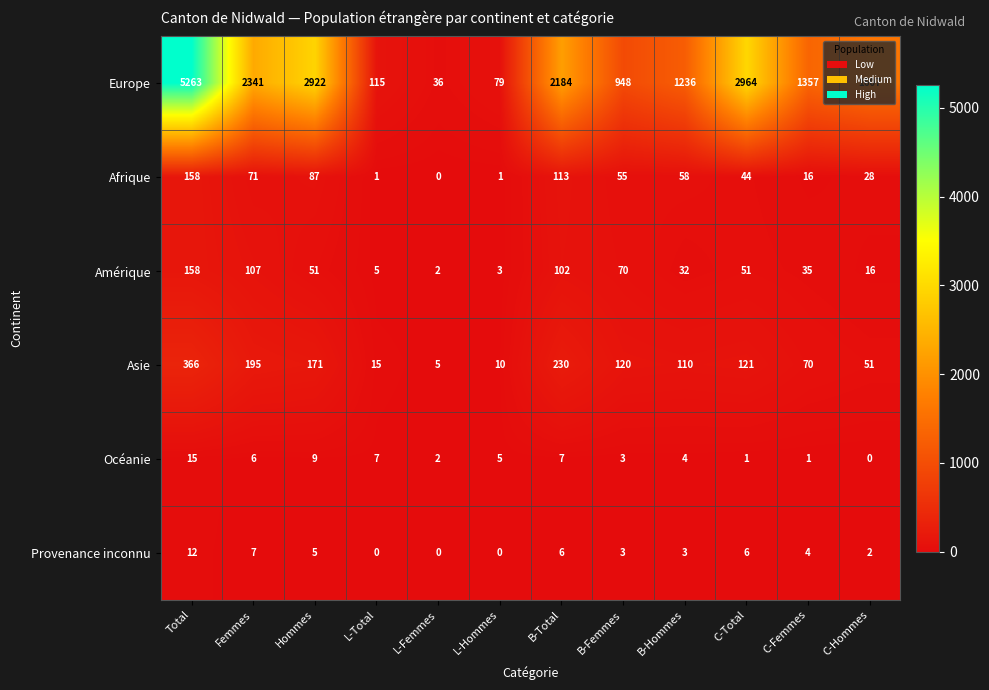

What is the spread (max minus min) of values at Femmes?

2335